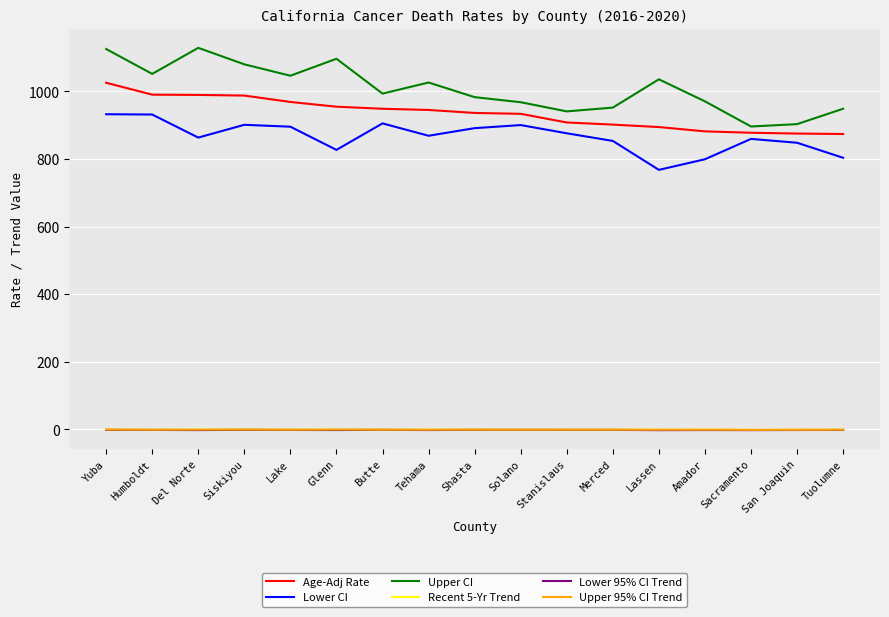

True or false: Recent 5-Yr Trend and Upper CI cross at least once.

False